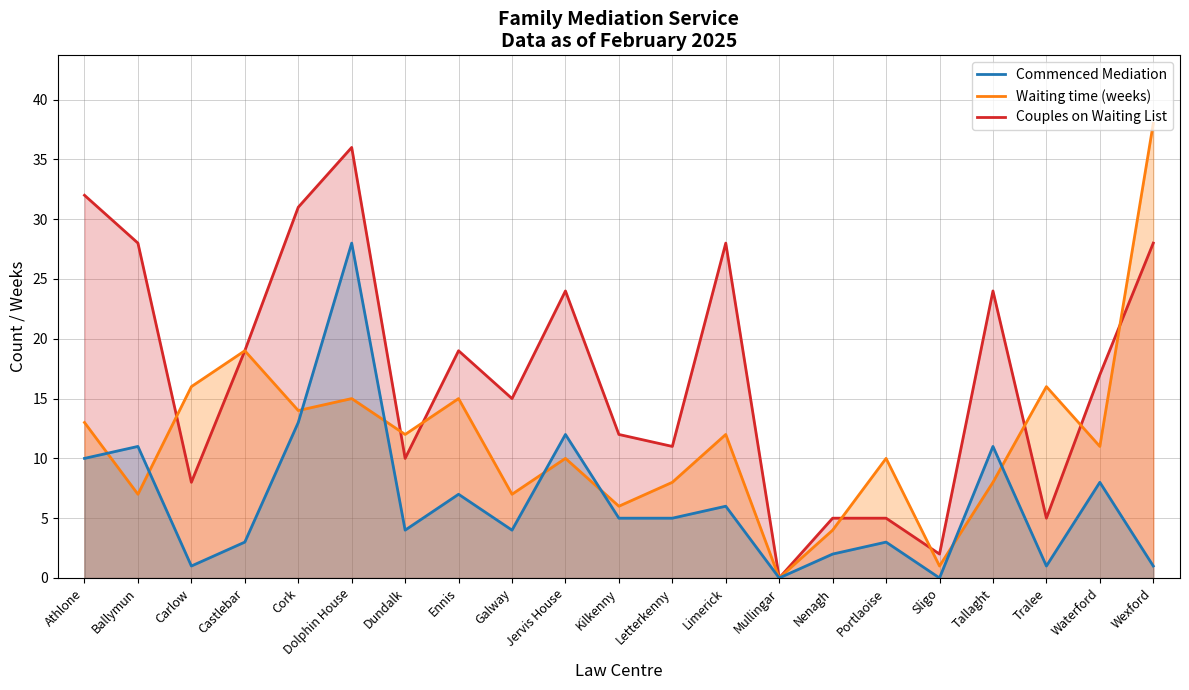

At which label does Commenced Mediation reach its minimum?

Mullingar